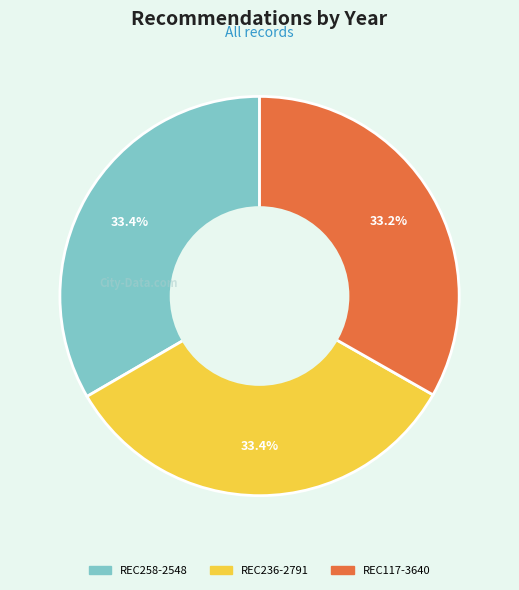

Does REC117-3640 account for over 50% of the chart?

No